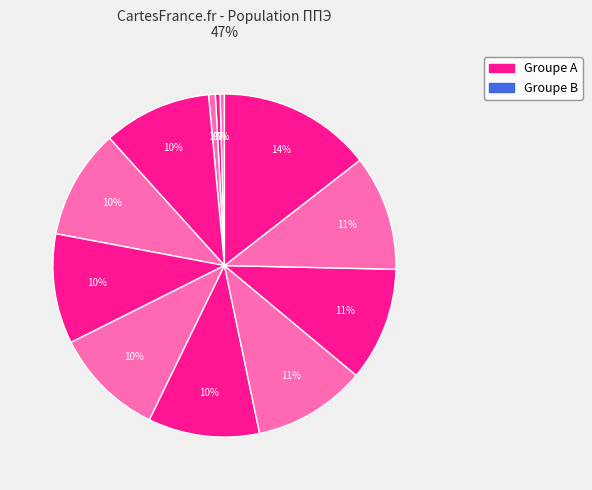

To the nearest percent, what is the average slice percentage?

8%